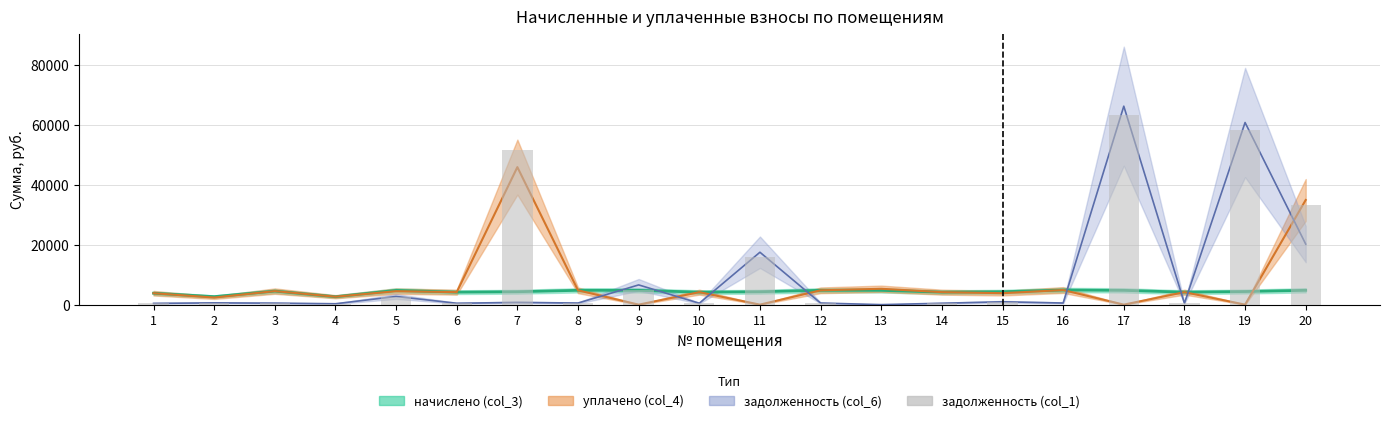

What is the ratio of the value at 4 to the value at 6?

0.6